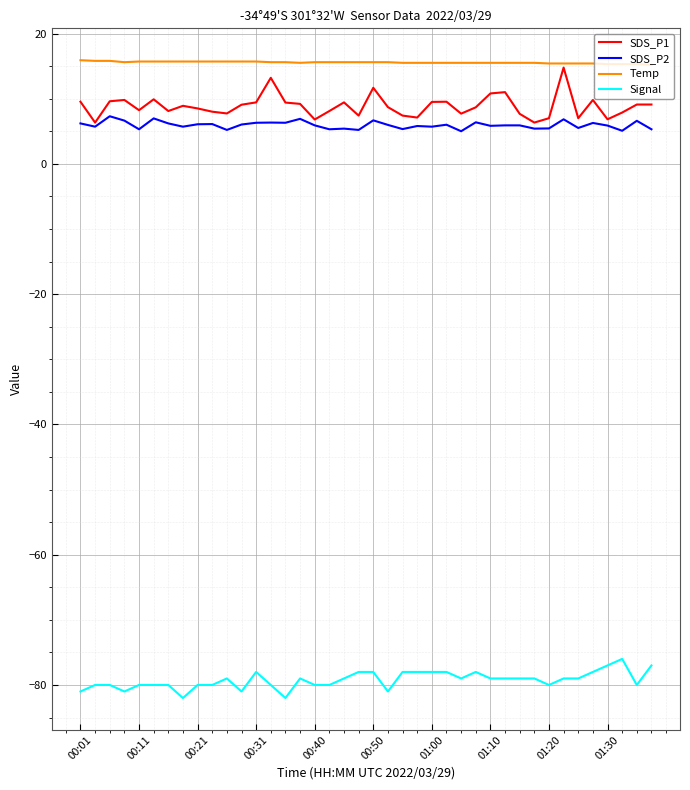

What is the highest value of the Temp series?

15.9